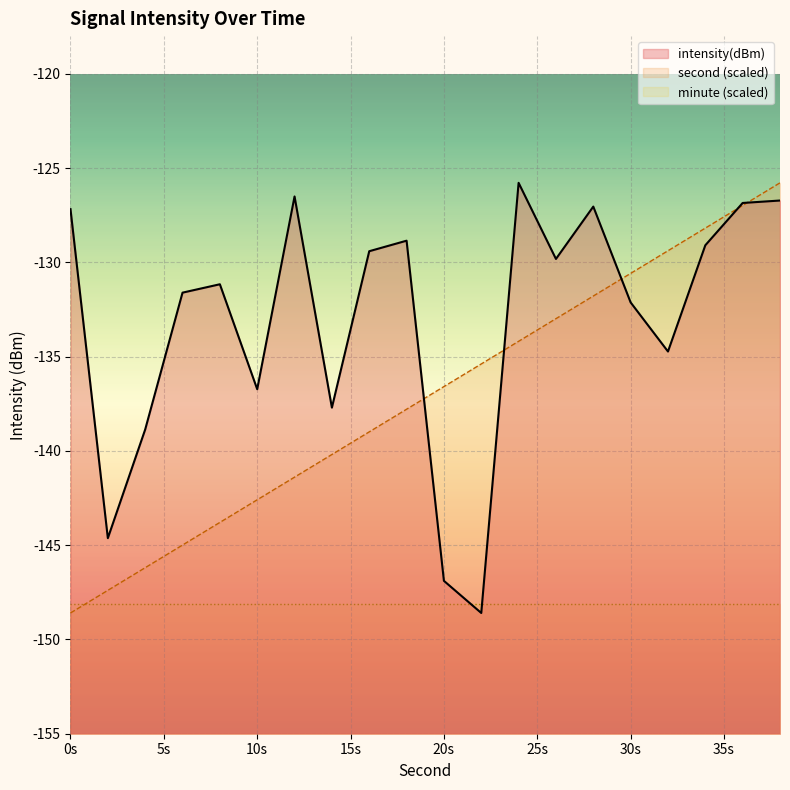

How many interior local peaks does the intensity series have?

5